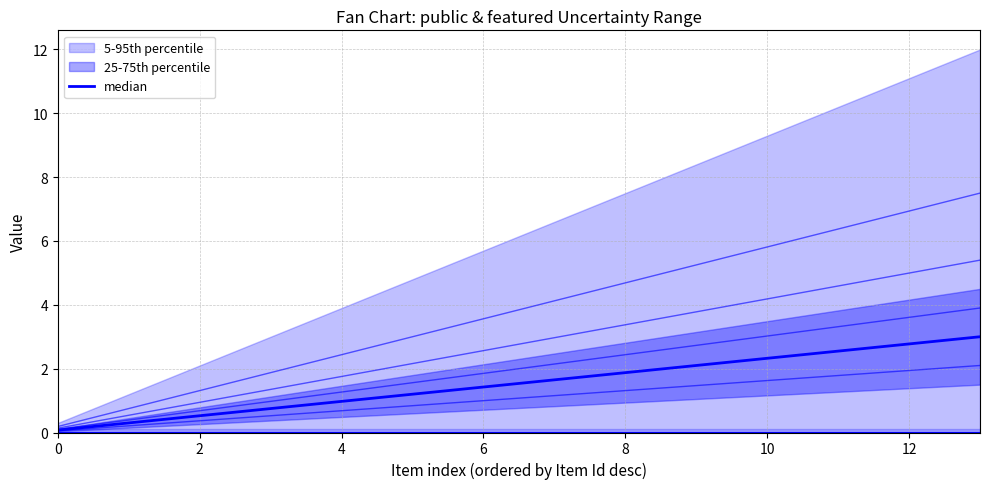

What is the difference between the maximum and minimum values in the line_1.8 series?

5.3